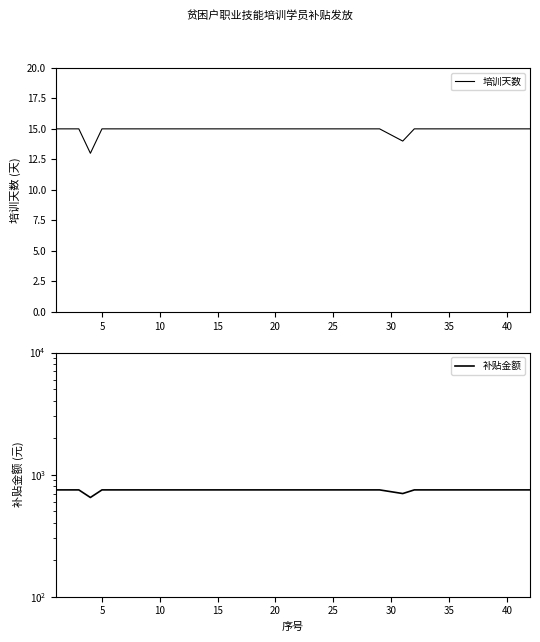

What is the lowest value of the 培训天数 series?

13